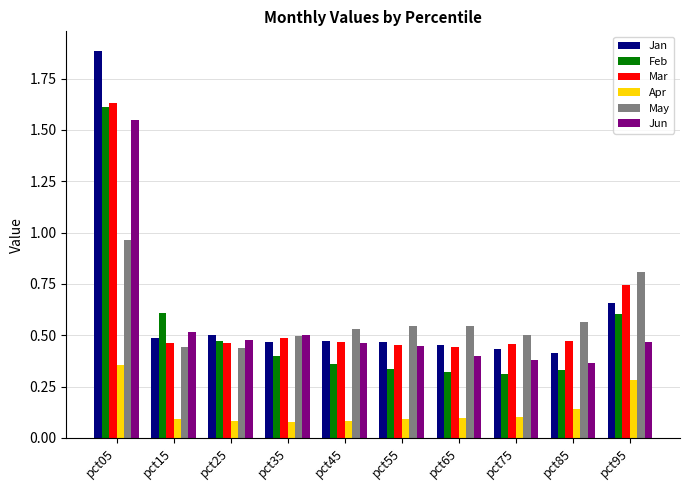

What is the total value across all series at pct05?

8.0